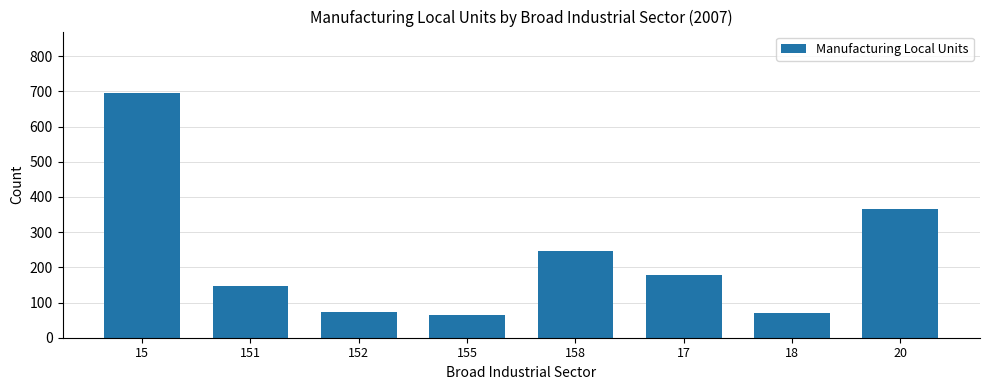

What is the difference between the maximum and minimum values?

631